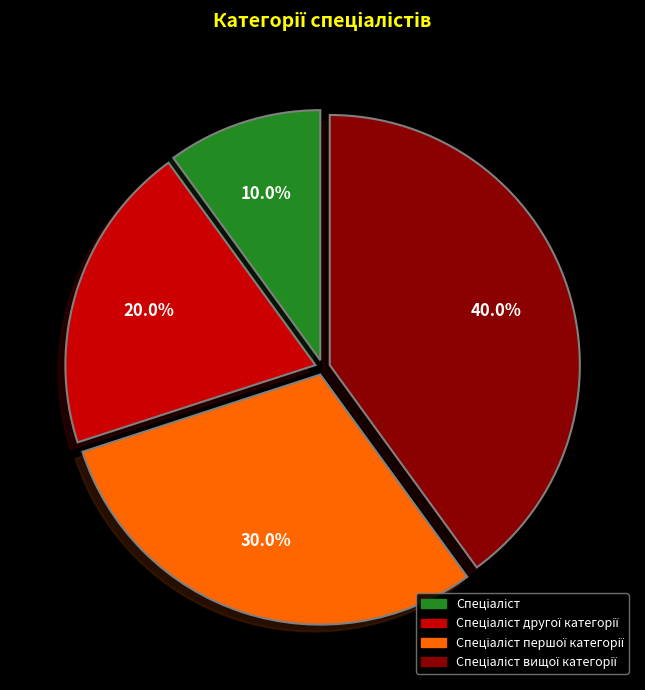

Is there a majority slice in this chart?

No